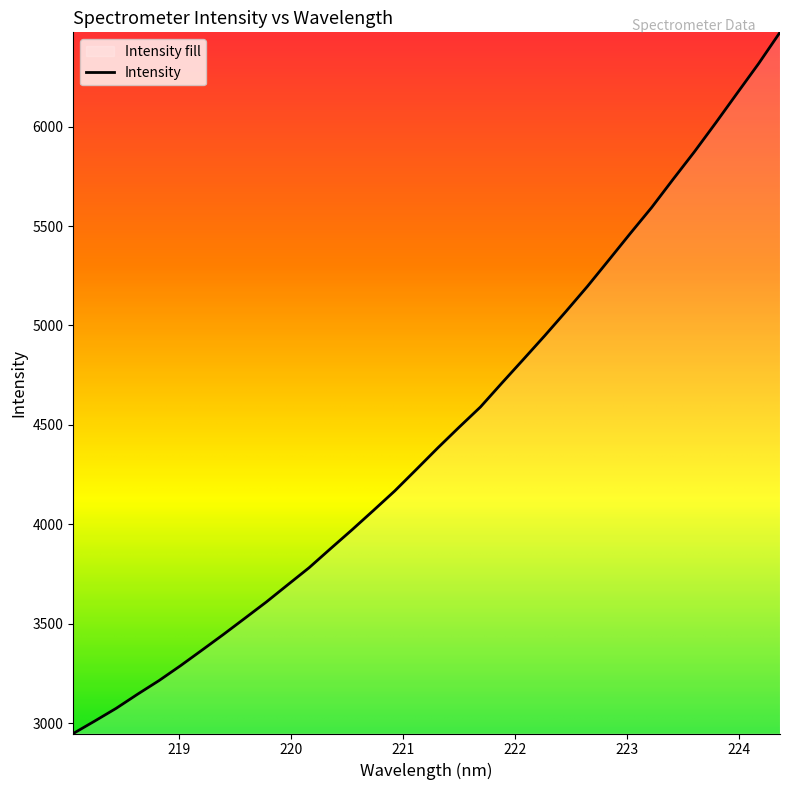

What is the smallest value displayed?

2948.2